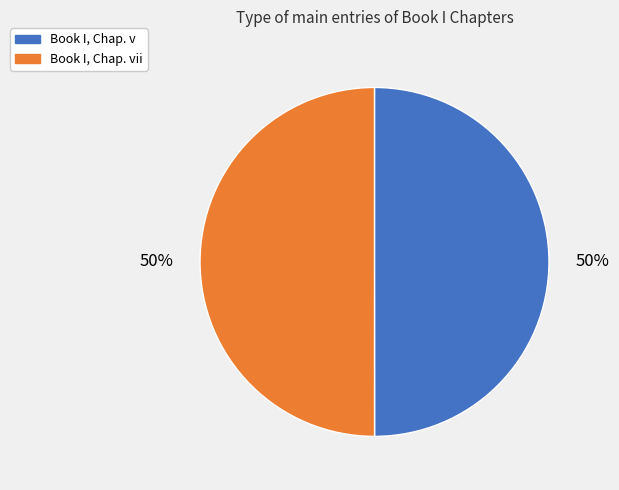

To the nearest percent, what is the average slice percentage?

50%